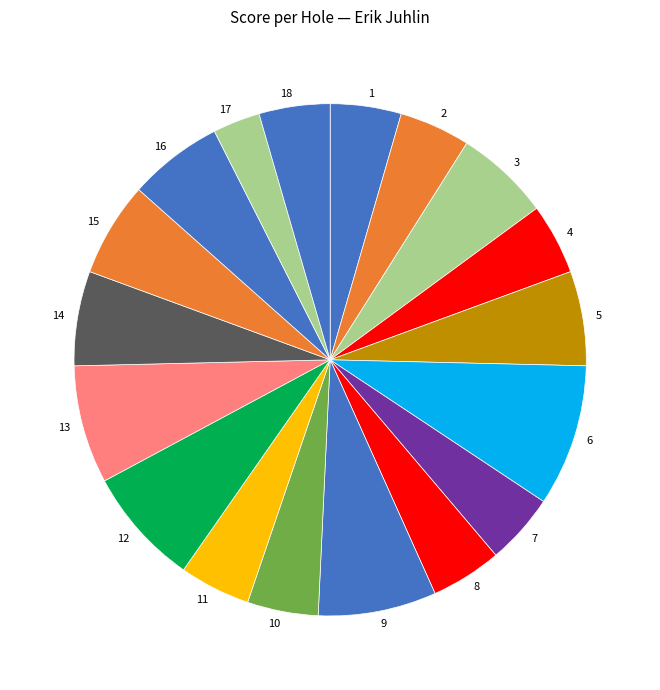

Between 7 and 15, which is larger?

15